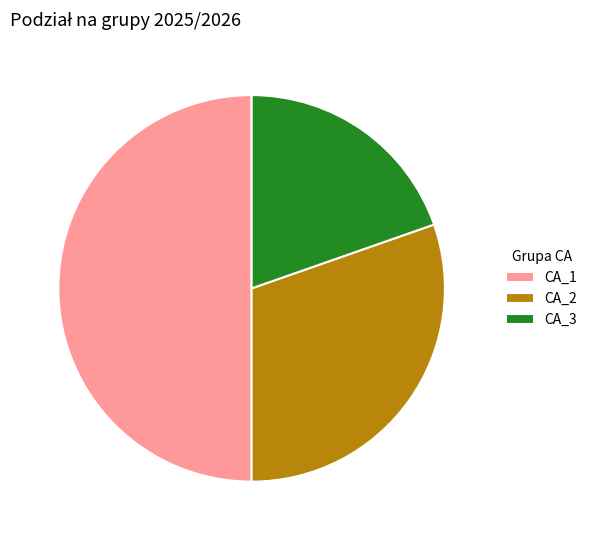

Does CA_3 account for over 50% of the chart?

No